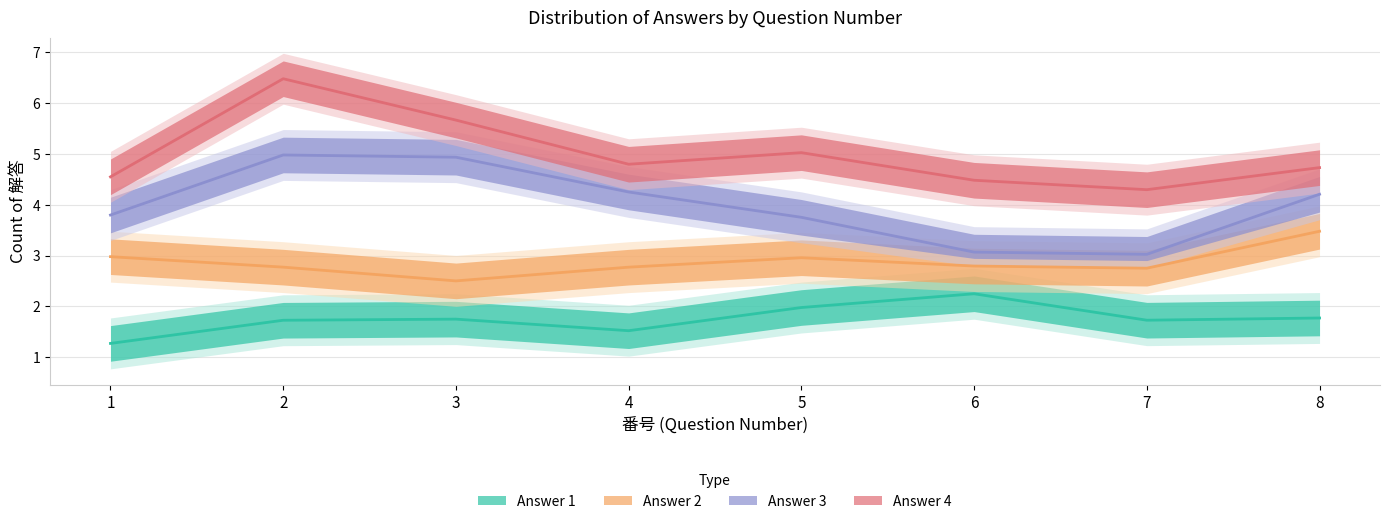

What is the difference between the maximum and minimum values in the answer_4 series?

2